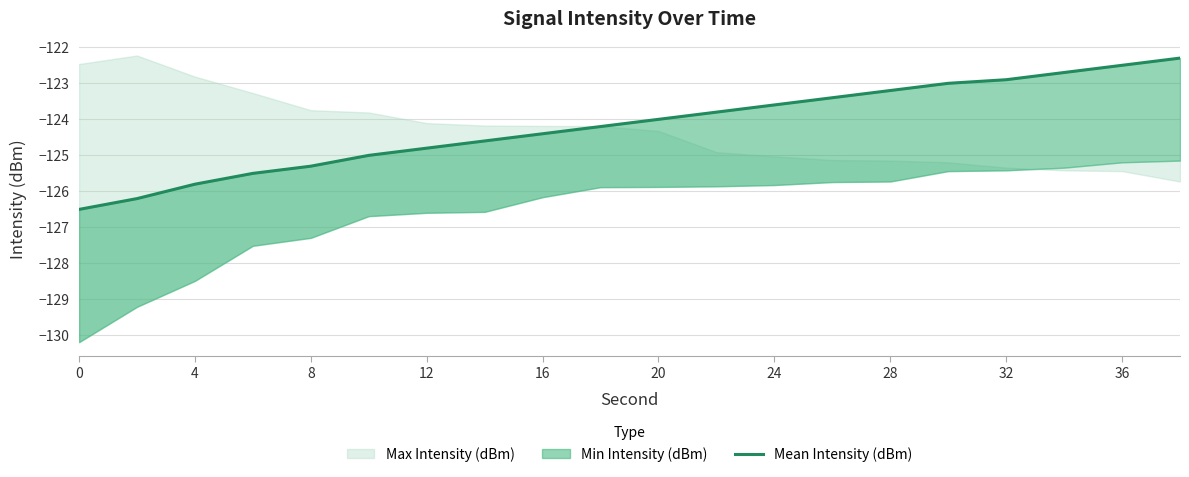

The chart shows a value of -62.9 at 28. True or false?

False